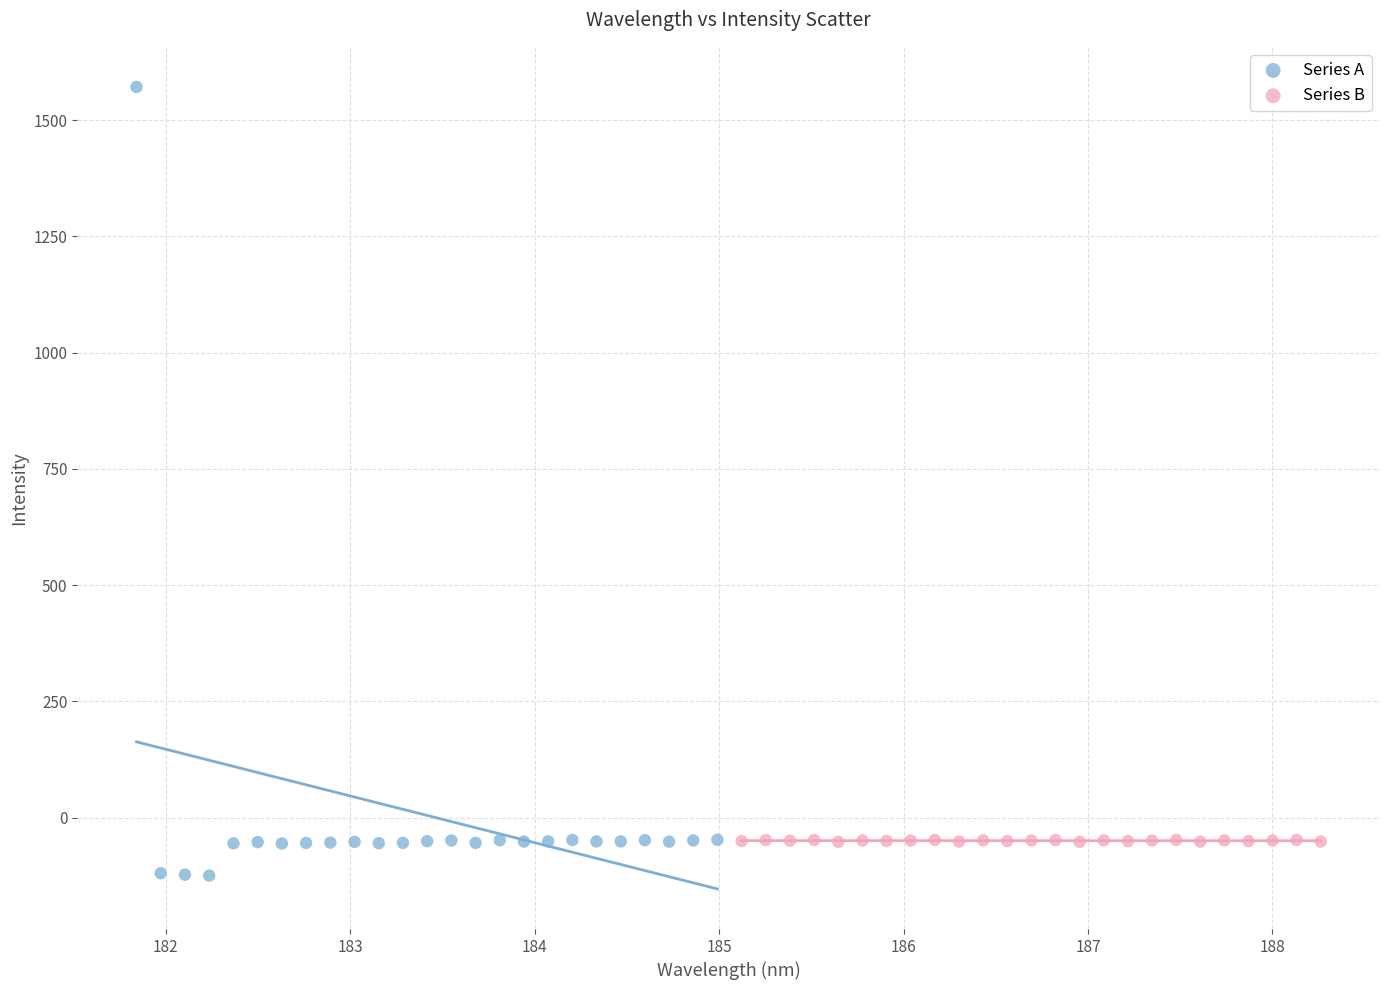

What are all the series names shown in the legend?

Series A, Series B